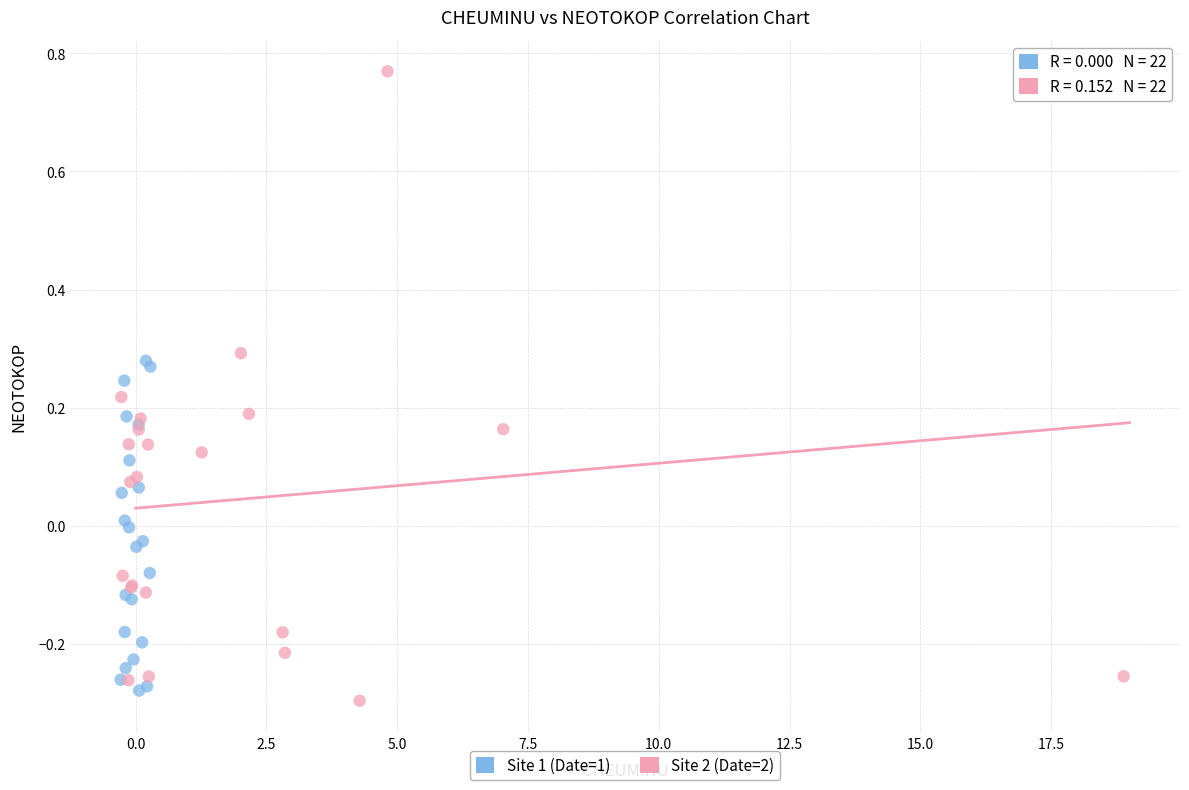

Which series has the widest spread of Y values?

Site 2 (Date=2)